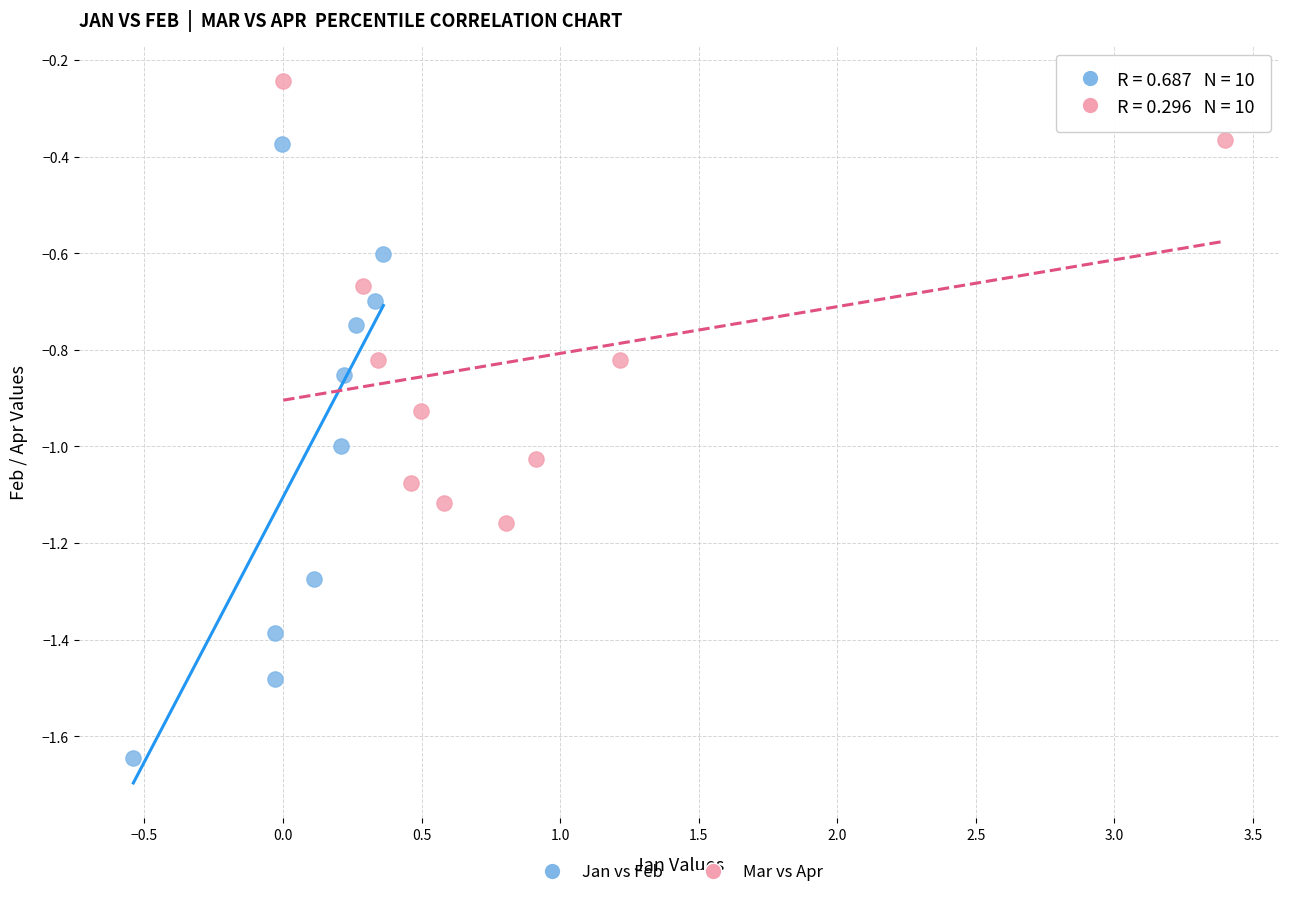

Which series contains the lowest Y value?

Jan vs Feb